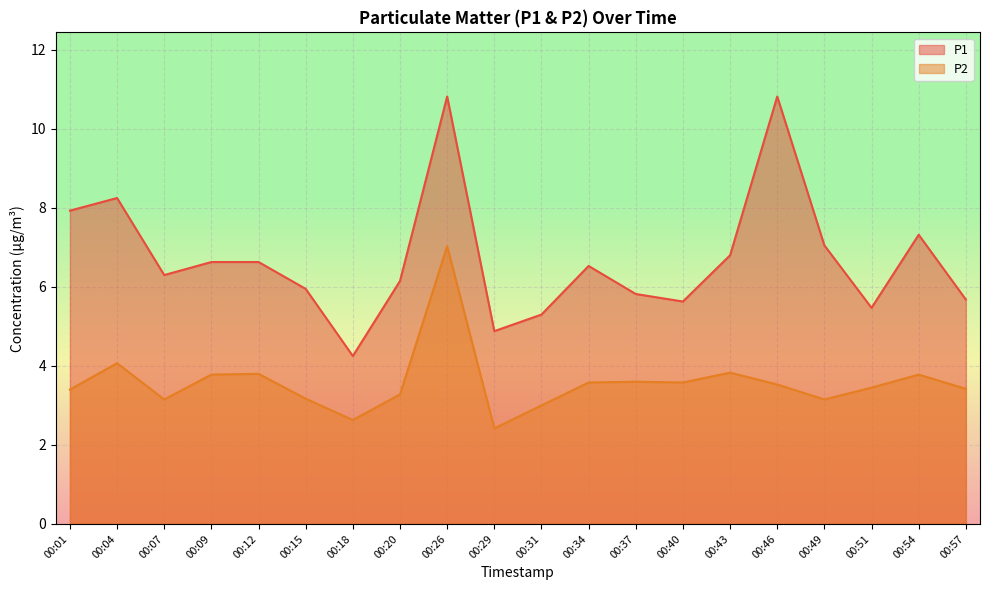

At which label is P1 closest to 7?

00:49